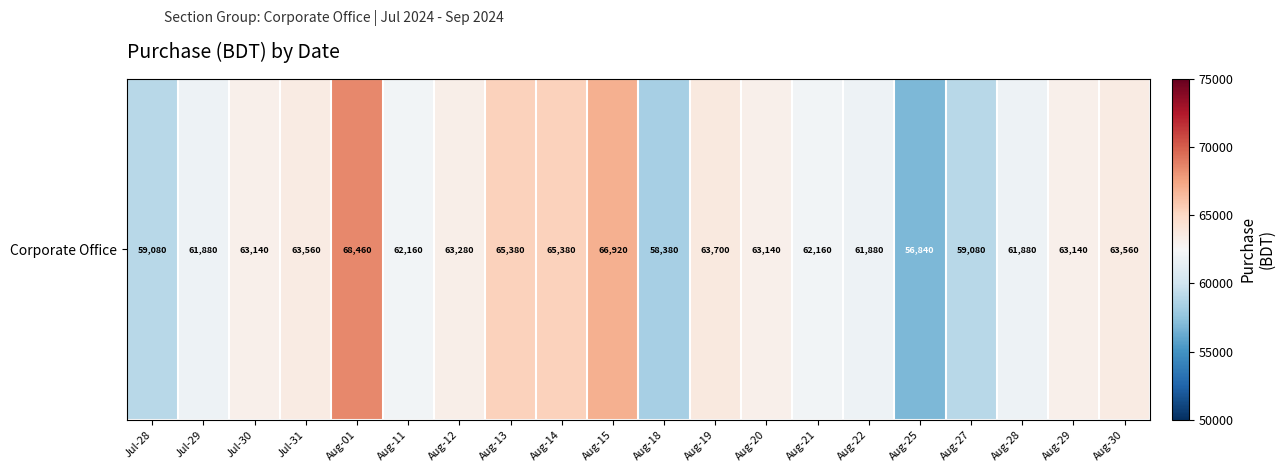

What is the difference between the maximum and minimum values?

11620